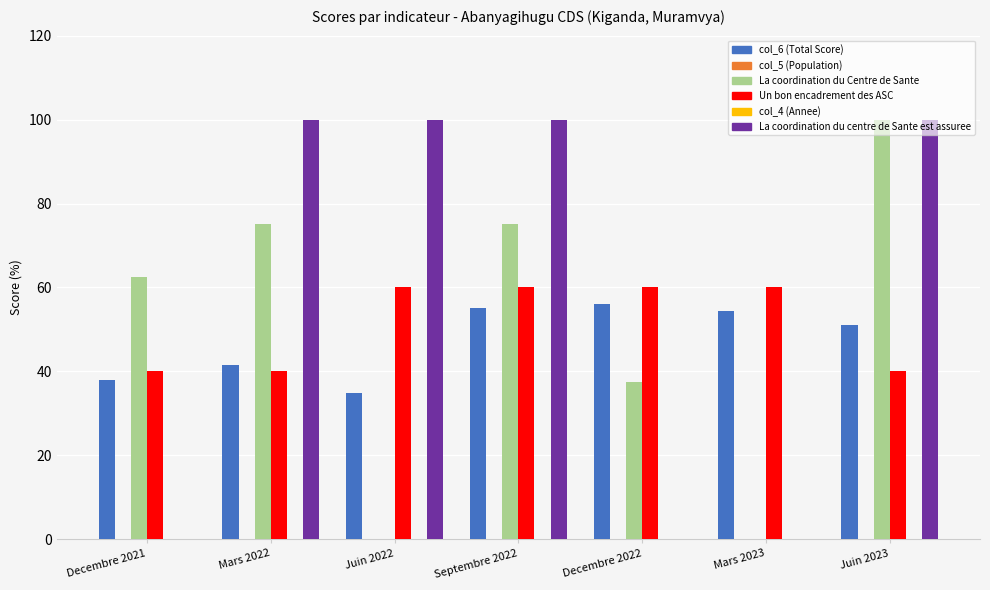

What is the label of the 3rd bar from the right?

Decembre 2022